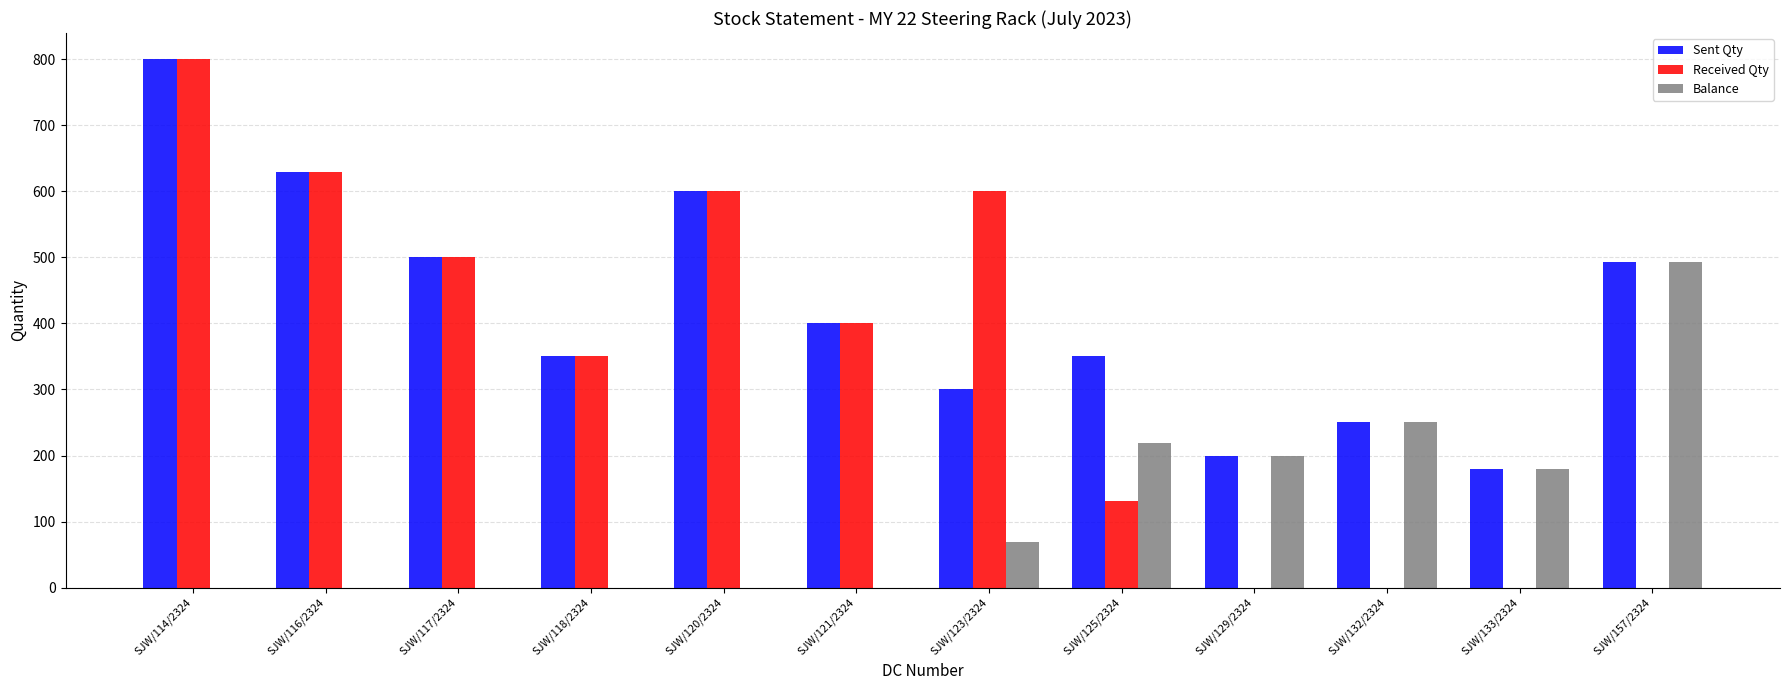

At which label does Sent Qty reach its peak?

SJW/114/2324